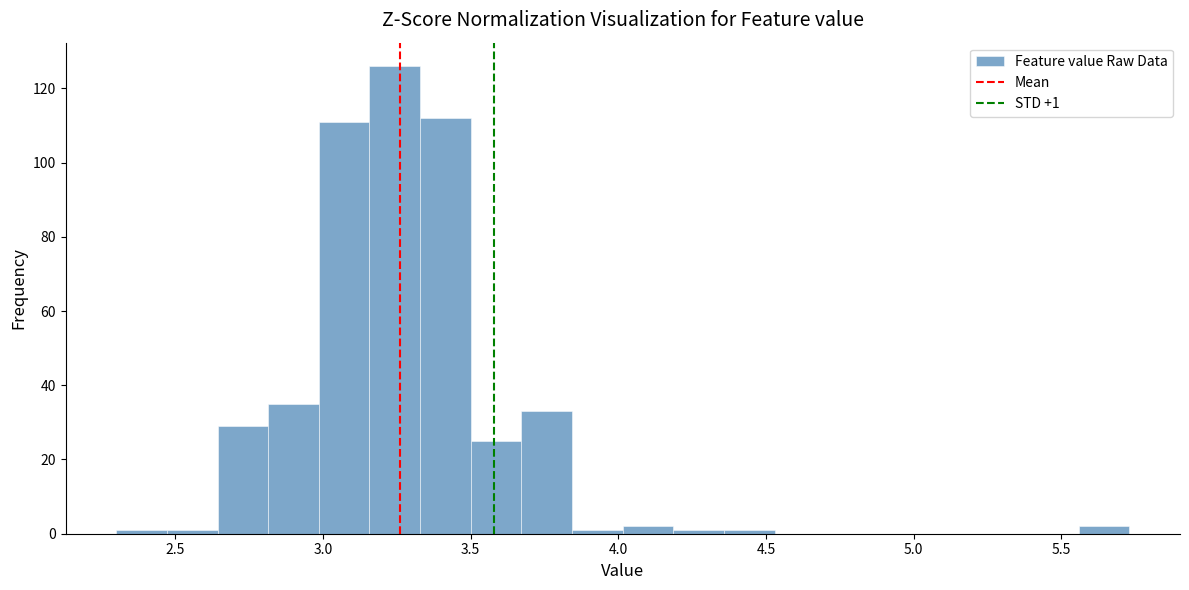

Around what value on the x-axis is the tallest bar? Give the approximate position of its centre, as read against the axis.

3.25